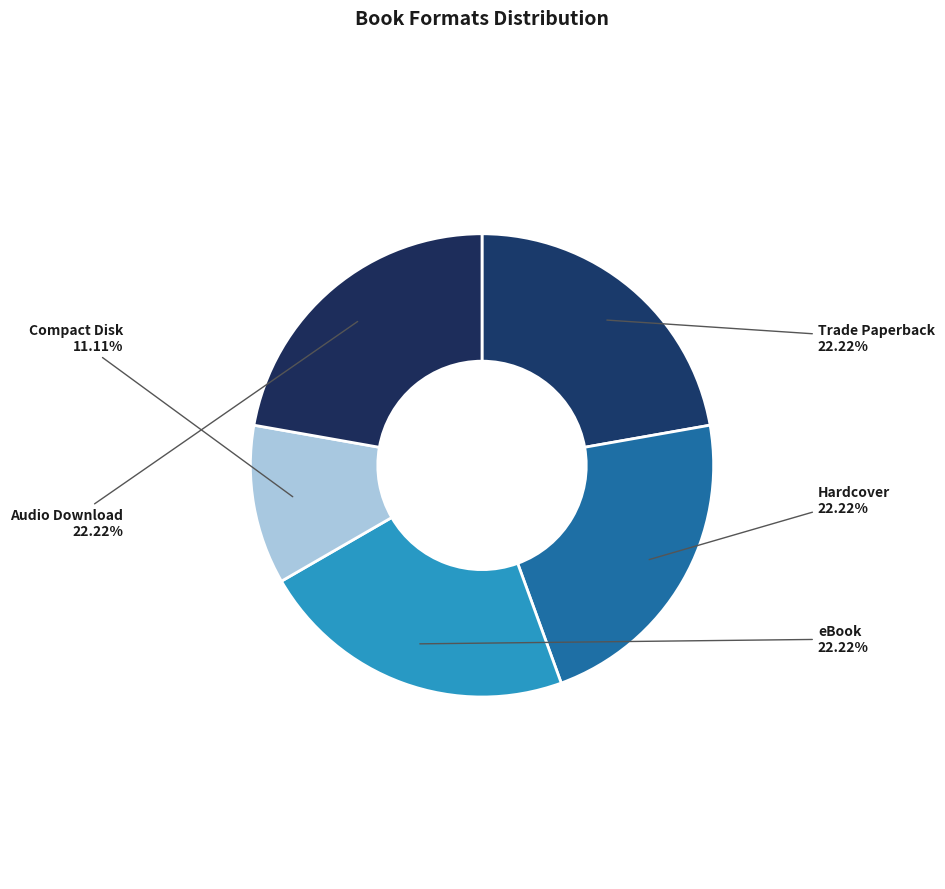

Do Audio Download and eBook together represent more than half of the pie?

No